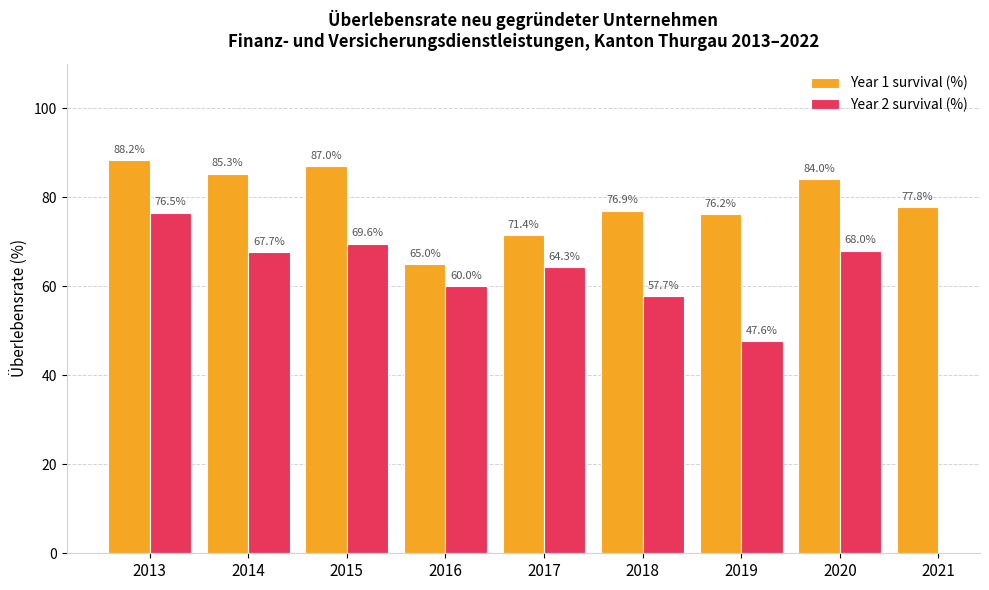

Does the chart contain any negative values?

No